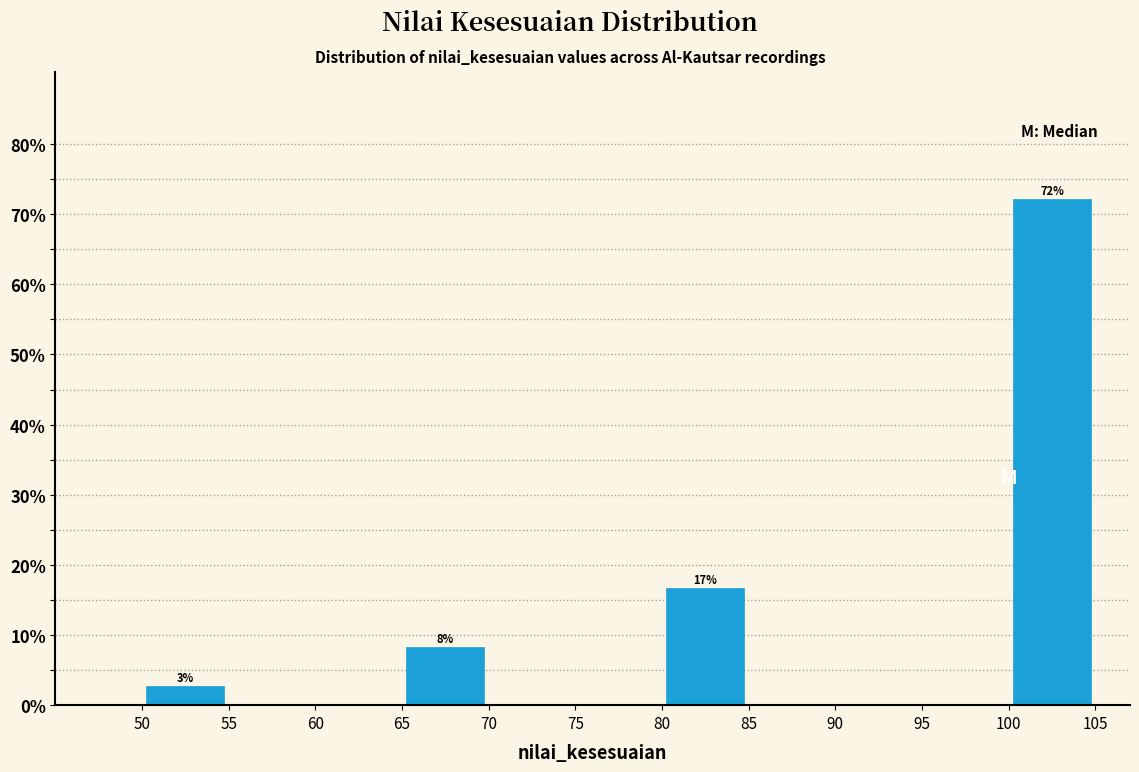

Which range on the x-axis has the tallest bar?

100 to 105